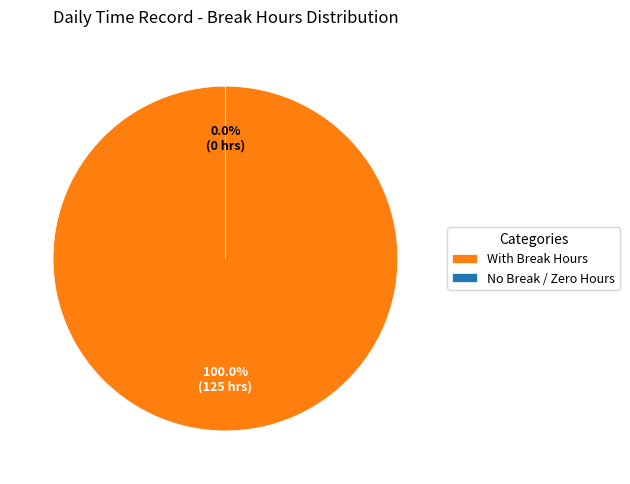

To the nearest percent, what is the combined percentage of Fri 8 and Sun 3?

15%